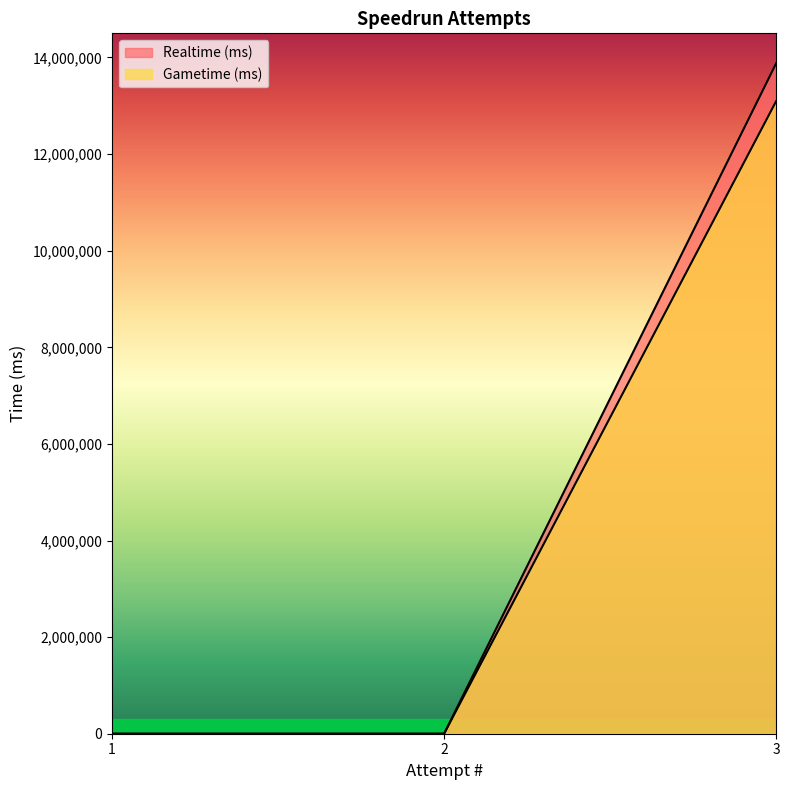

What are all the series names shown in the legend?

Realtime (ms), Gametime (ms)